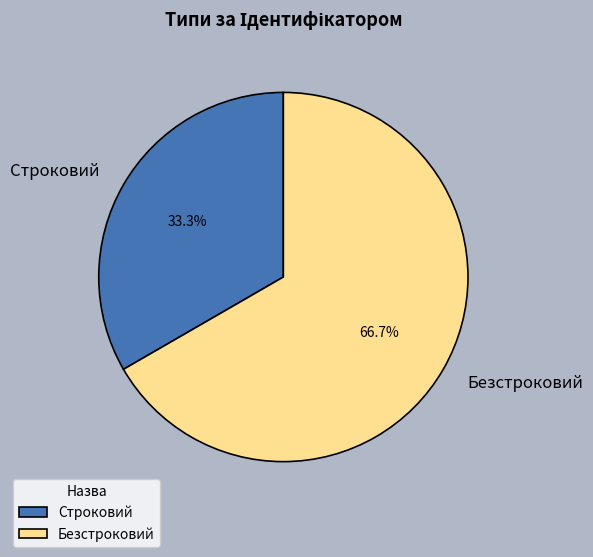

Which slice is the largest?

Безстроковий